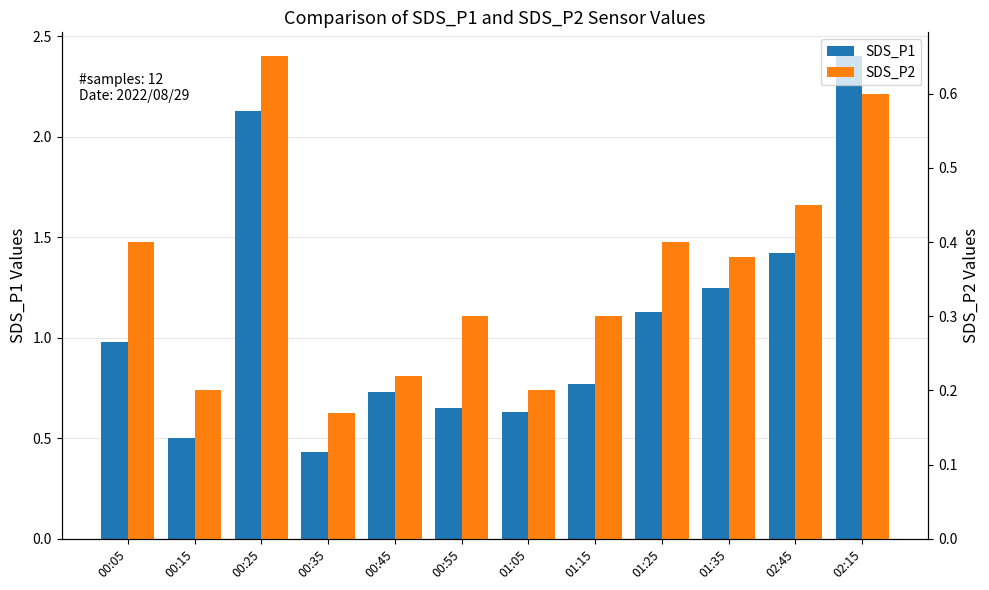

What is the minimum value shown in the chart?

0.2